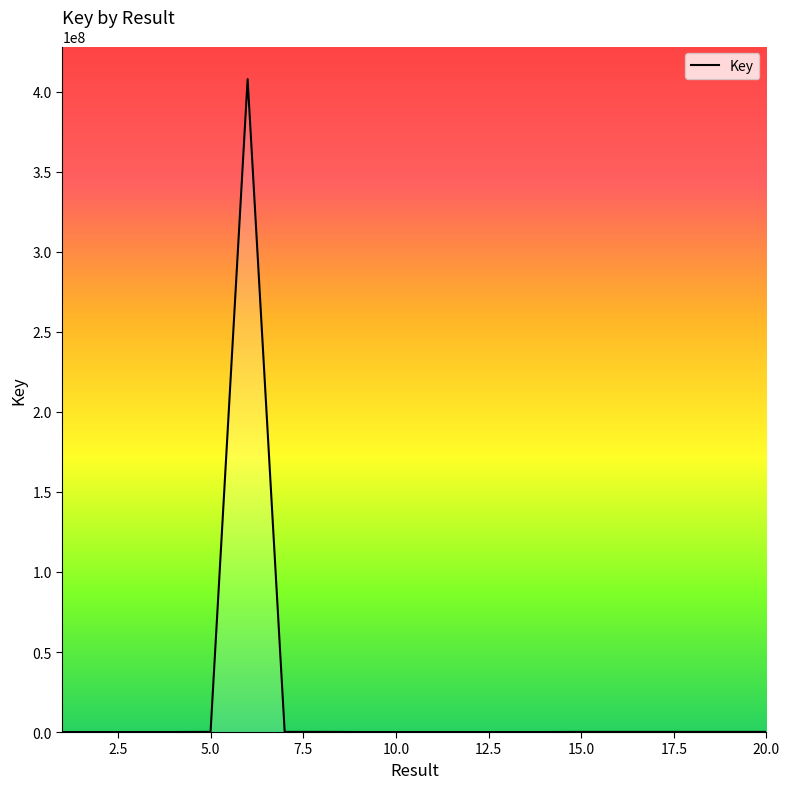

What is the sum of all values?

408799832